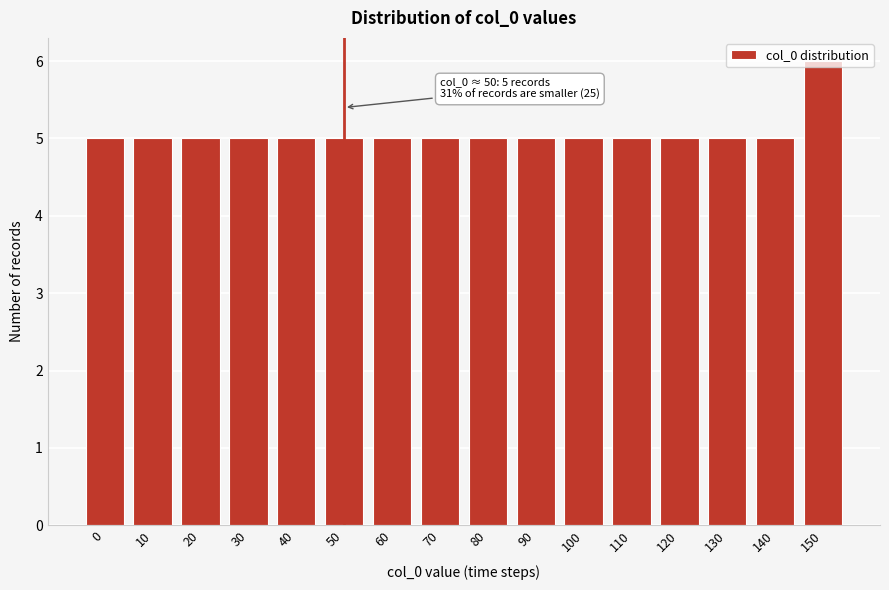

Approximately how many times larger is the value at 10 compared to 40?

1.0